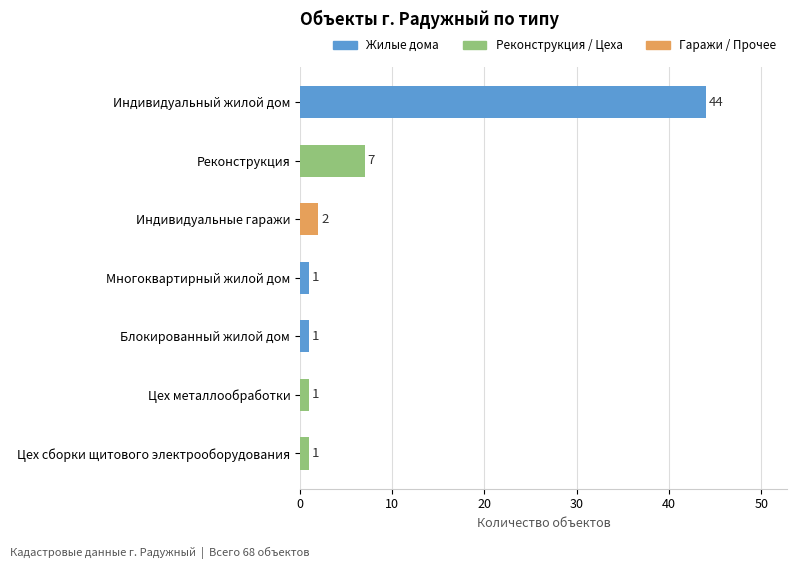

The chart shows a value of 44 at Индивидуальный жилой дом. True or false?

True